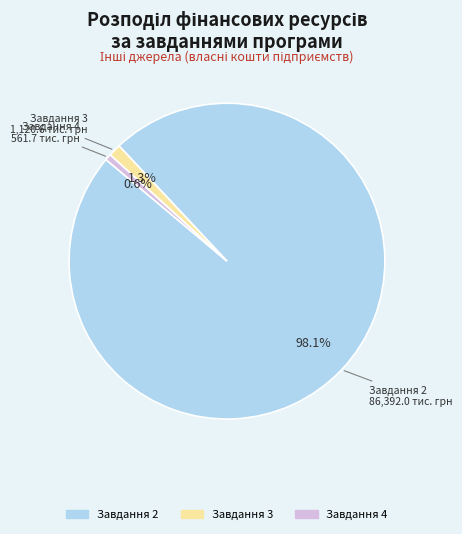

Is there any slice that represents more than half of the pie?

Yes